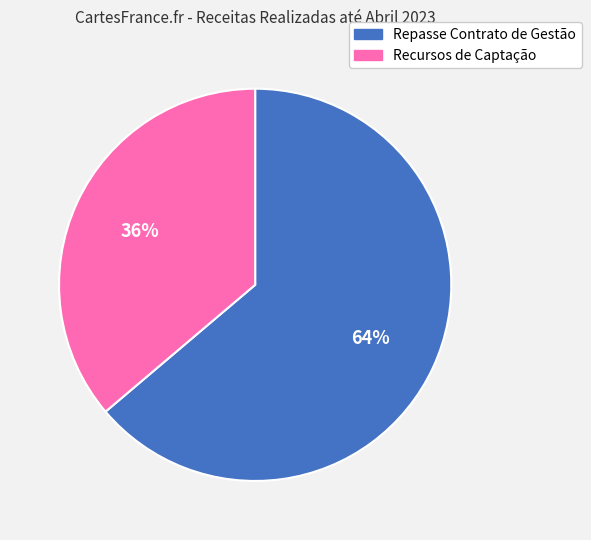

Is there any slice that represents more than half of the pie?

Yes